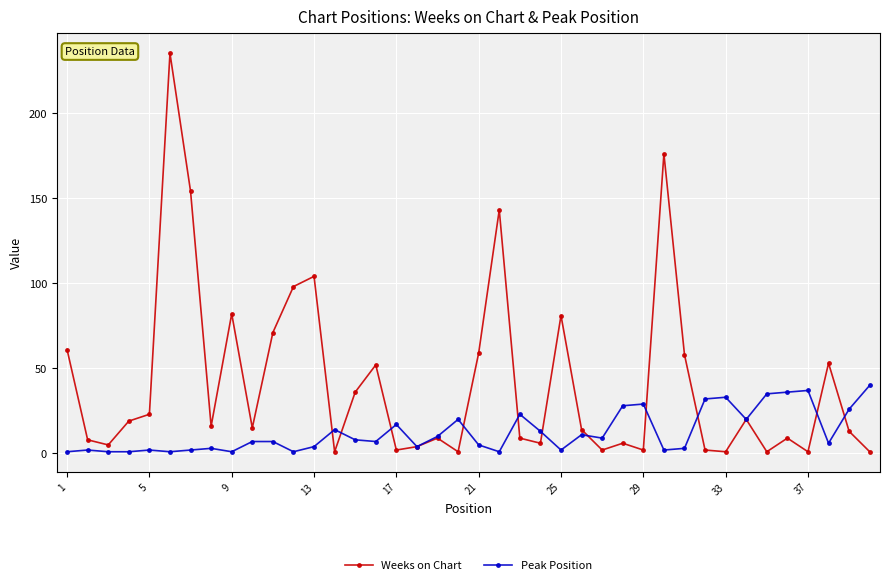

True or false: Weeks on Chart has more than 0 interior local peaks.

True